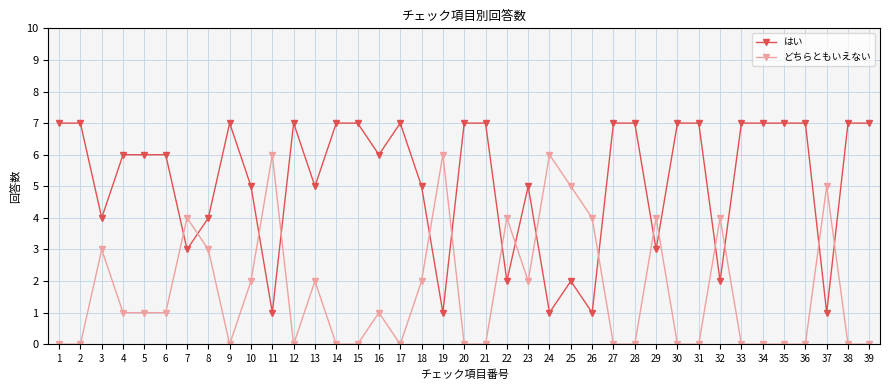

Rank the series by their average value, from highest to lowest.

はい, どちらともいえない